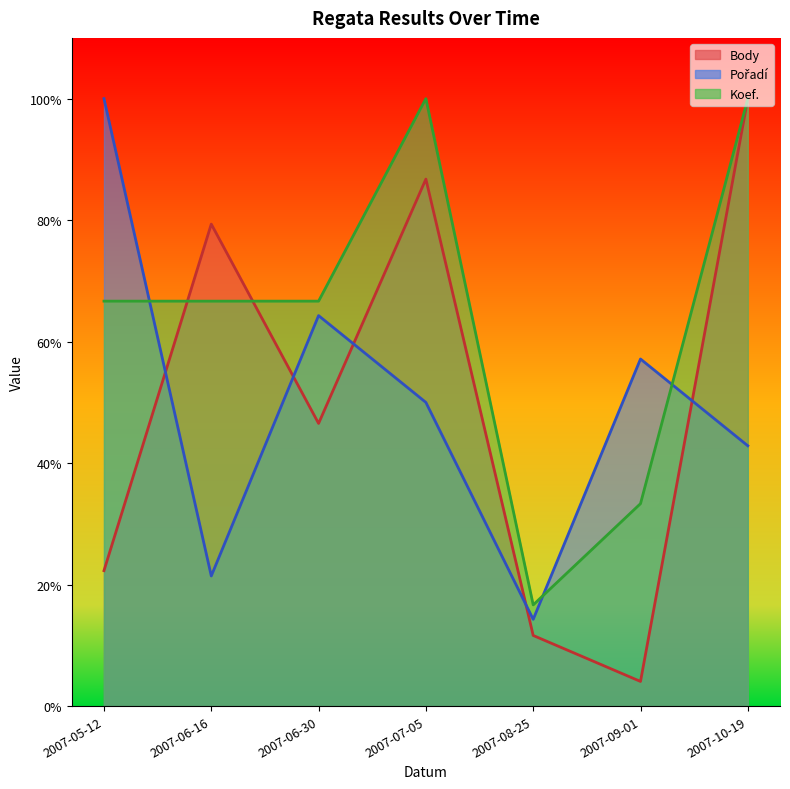

What is the highest value of the Koef. series?

1.0